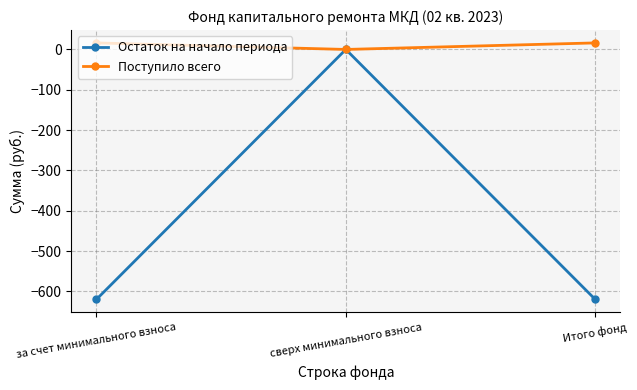

How many data points in Поступило всего are above 16?

2